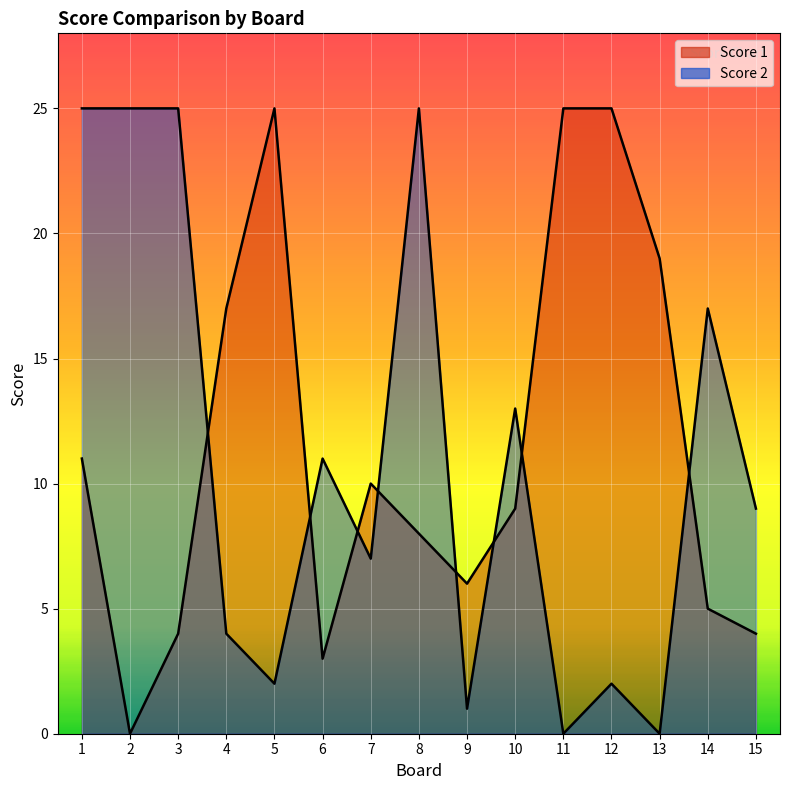

Between 5 and 10, which series saw the biggest shift?

Score 1